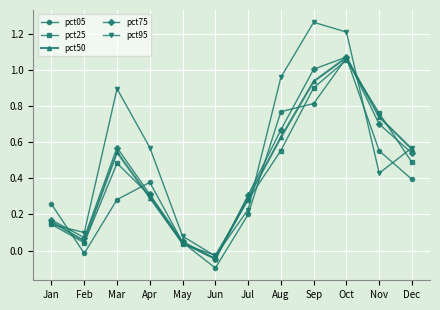

Count the number of categories in the chart.

12